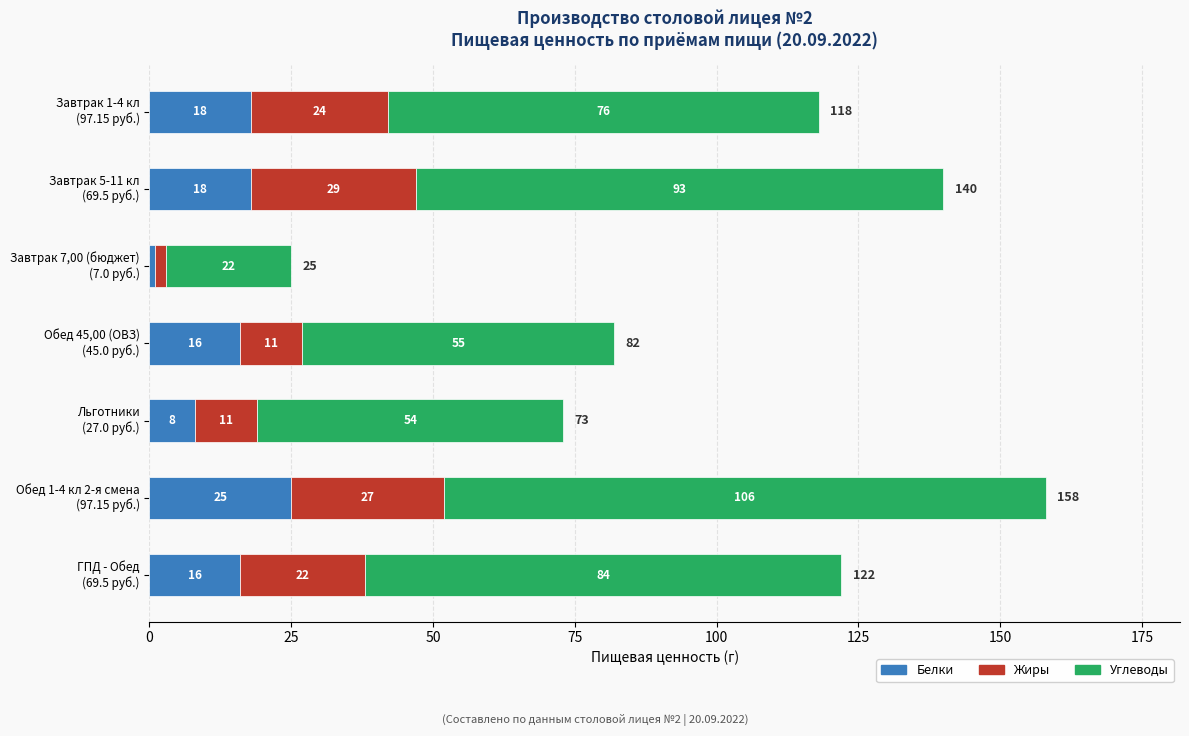

What is the maximum value for Белки?

25